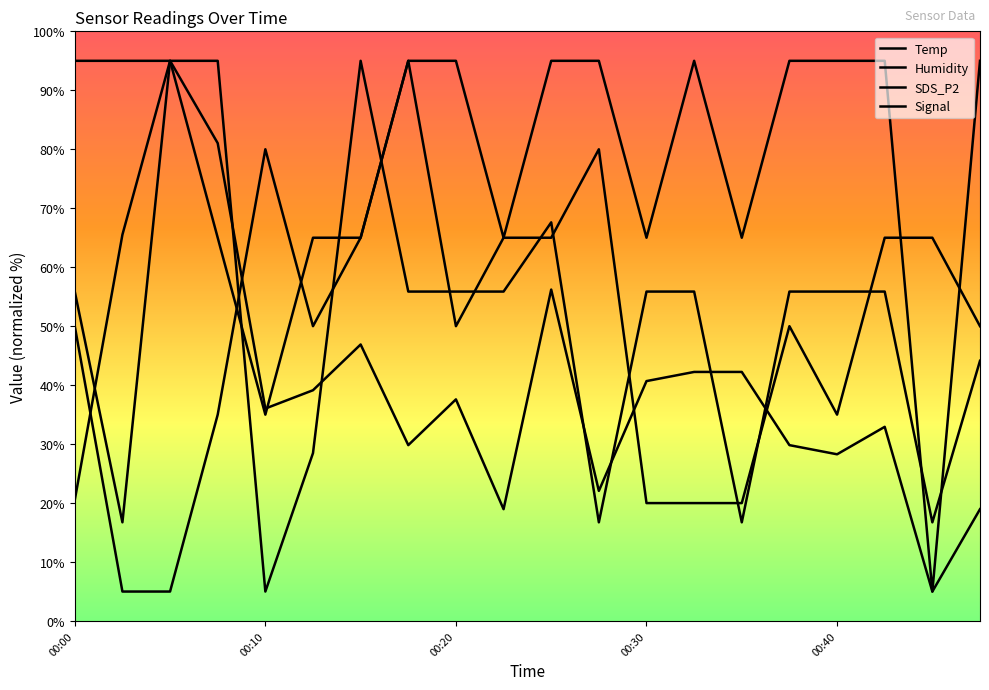

How many lines are shown in the chart?

4